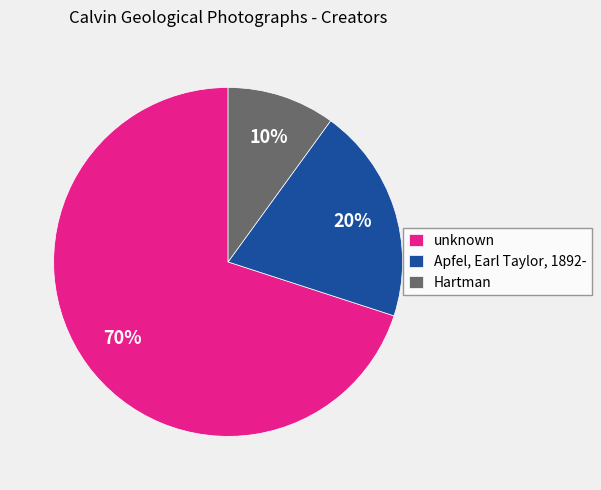

Count the number of slices in the pie.

3